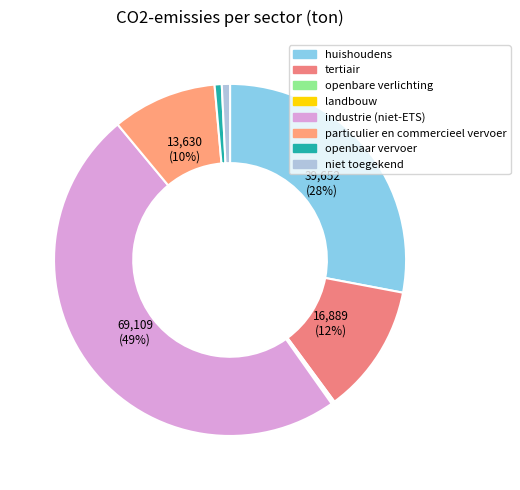

To the nearest percent, what is the average slice percentage?

12%